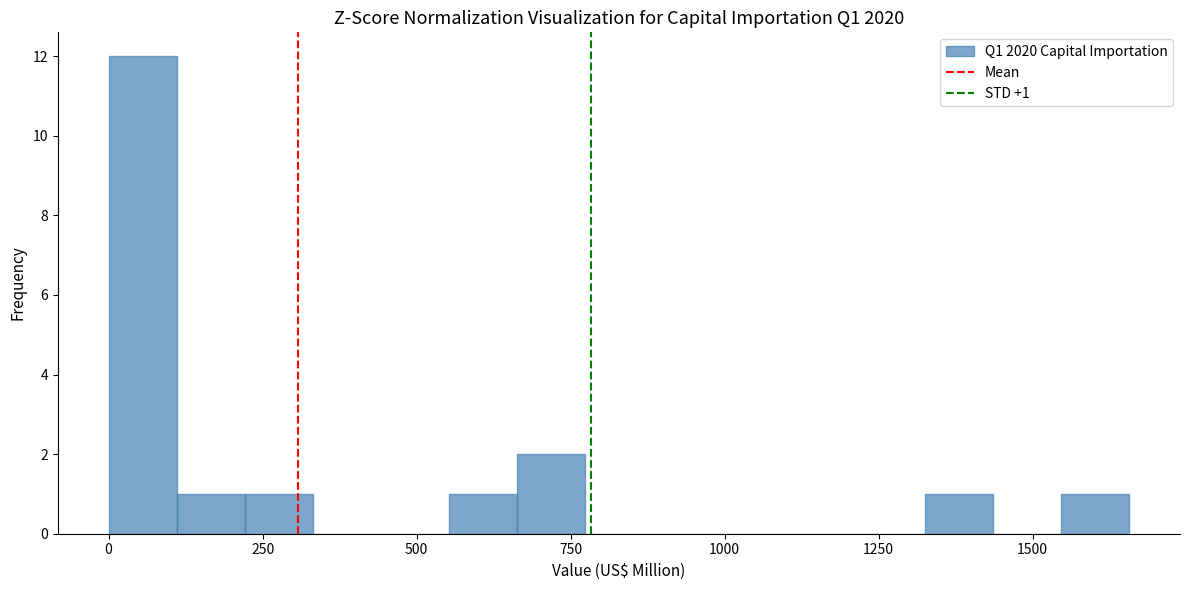

Read against the x-axis, roughly where is the centre of the tallest bar?

50